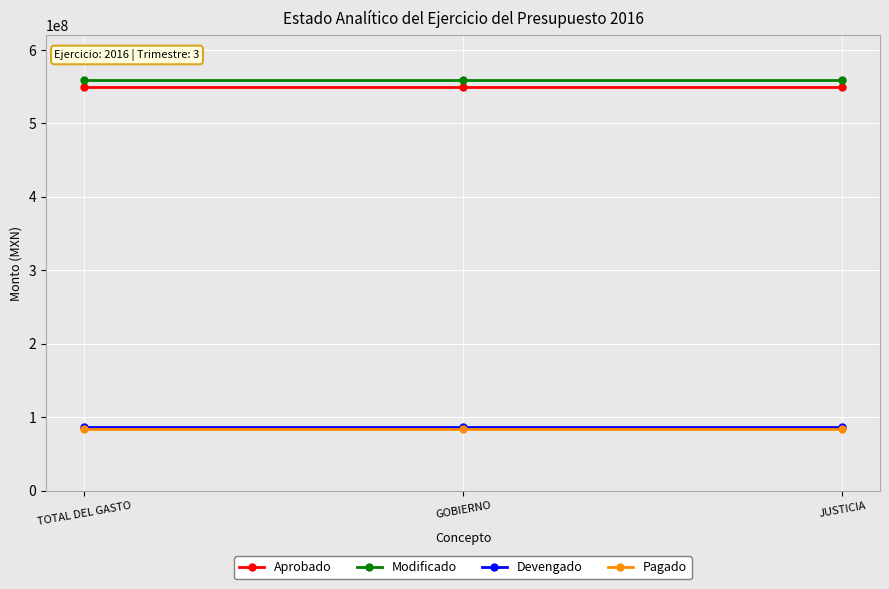

The value of Aprobado at JUSTICIA is 548953227.6. True or false?

True